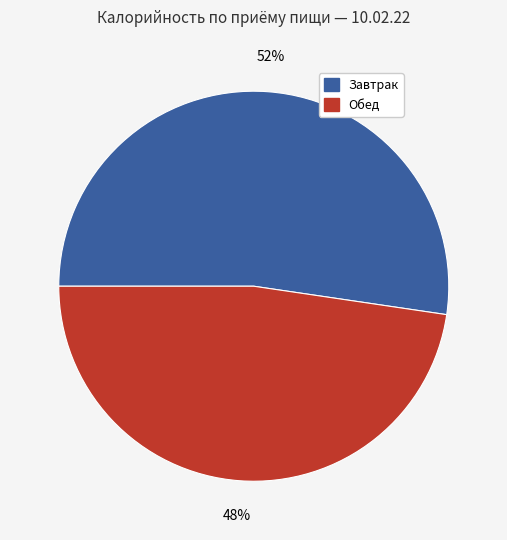

Is it true that Завтрак is 47% of the pie?

False